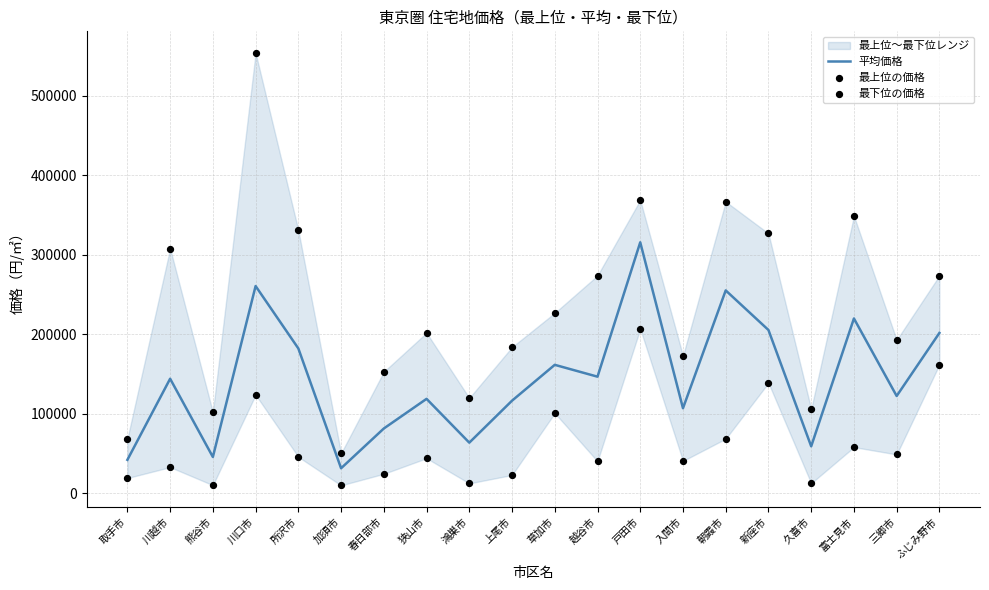

At how many categories does at least one series exceed 237473?

9